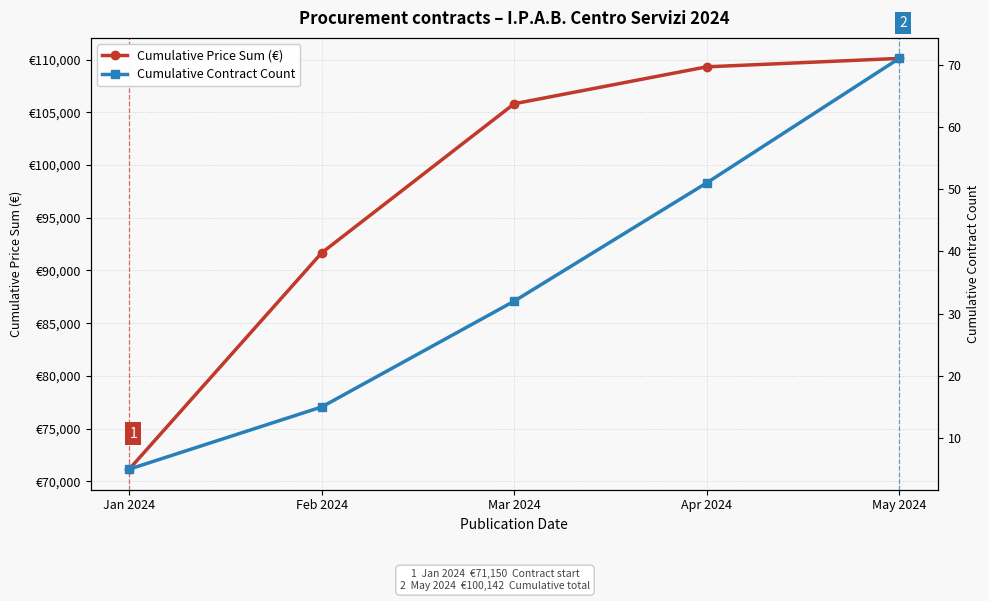

What is the sum of all Cumulative Contract Count values?

174.0